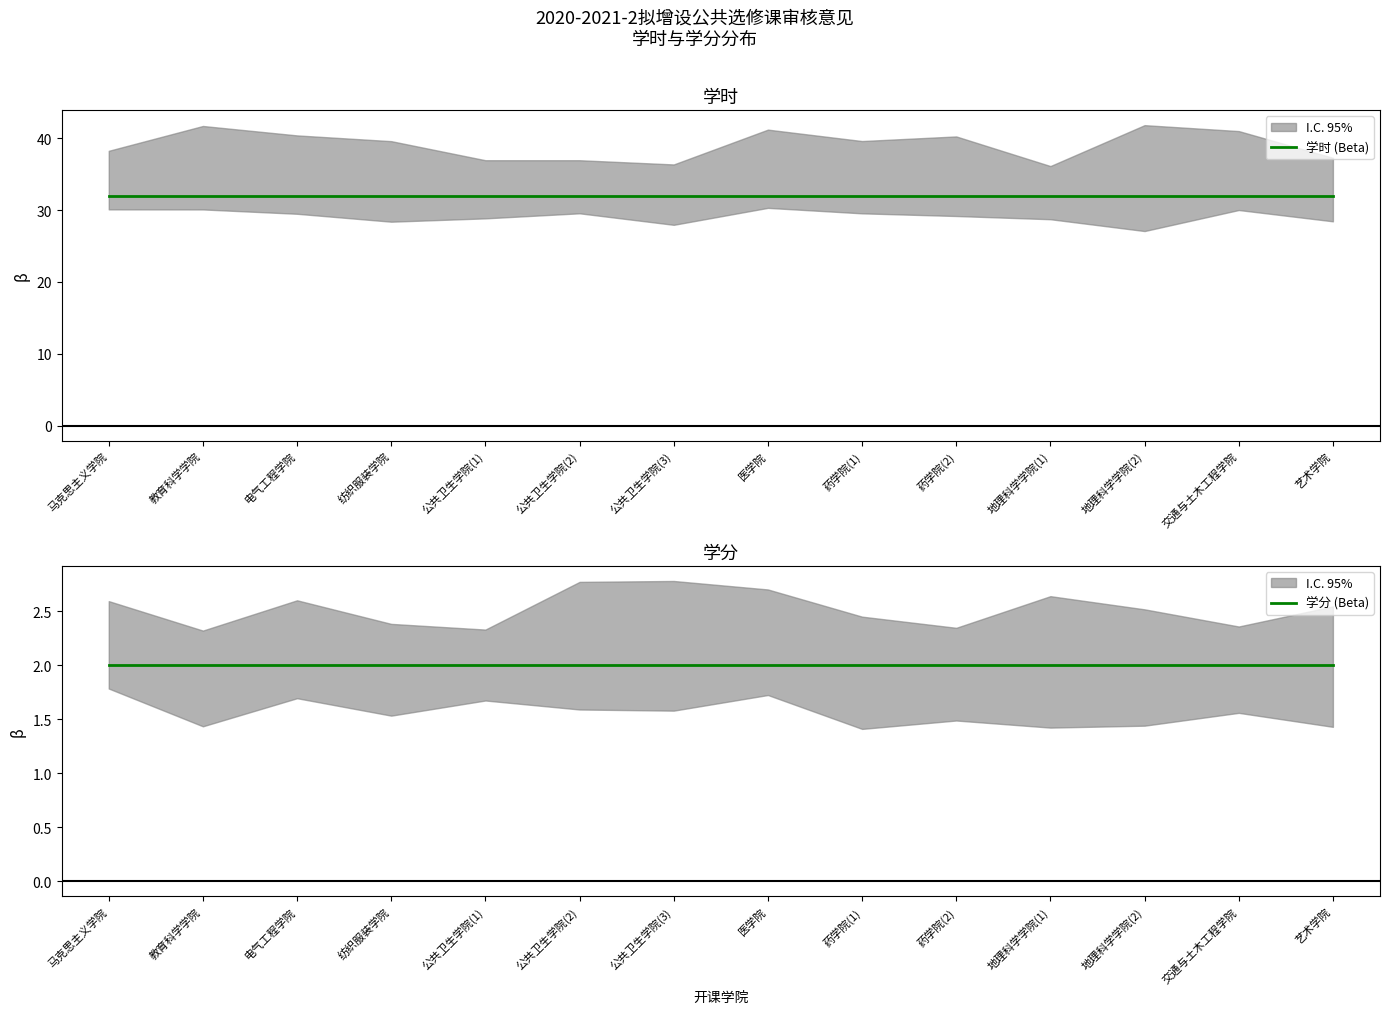

At how many categories does at least one series exceed 11?

14